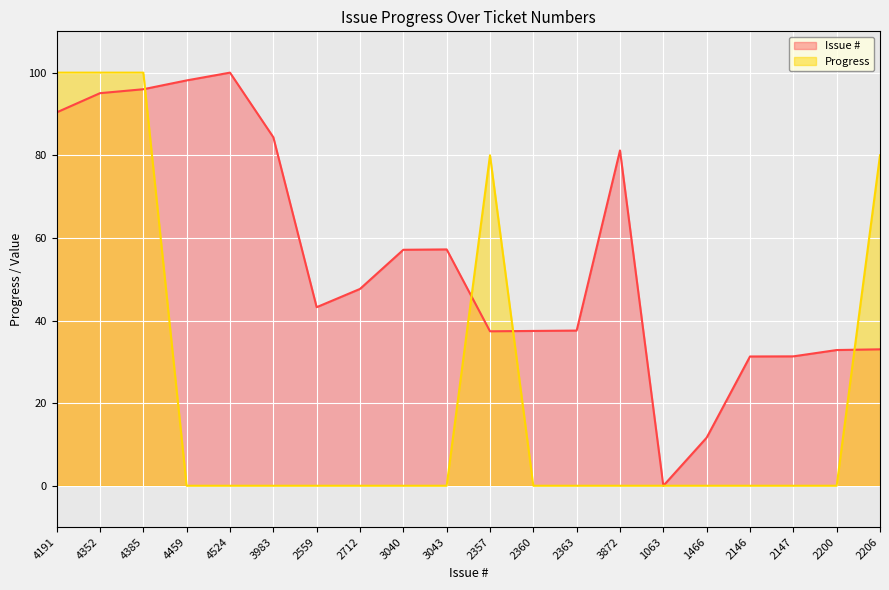

Between 2360 and 2712, which is larger?

2712